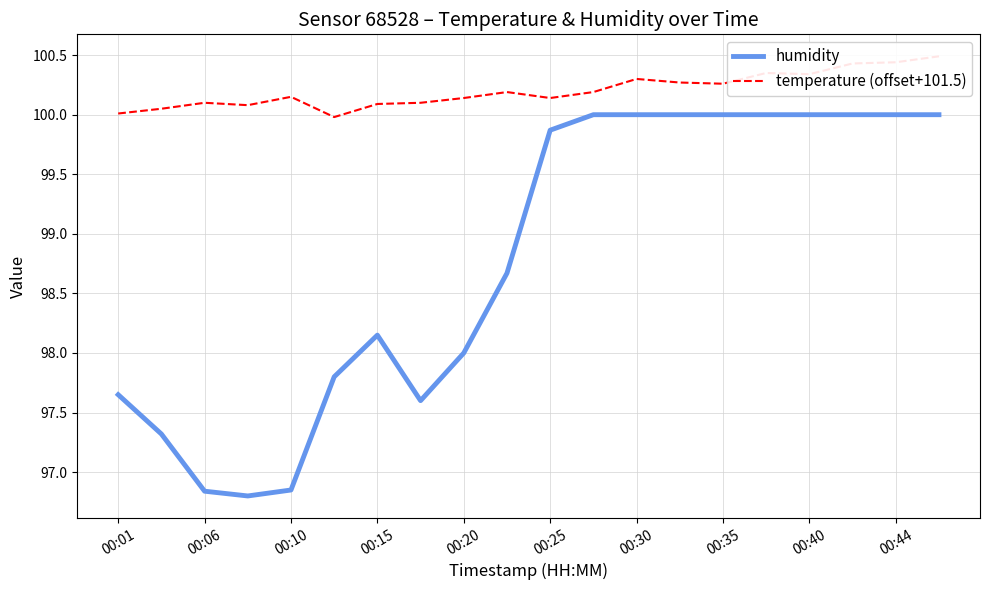

What is the label of the 20th point from the right?

00:01